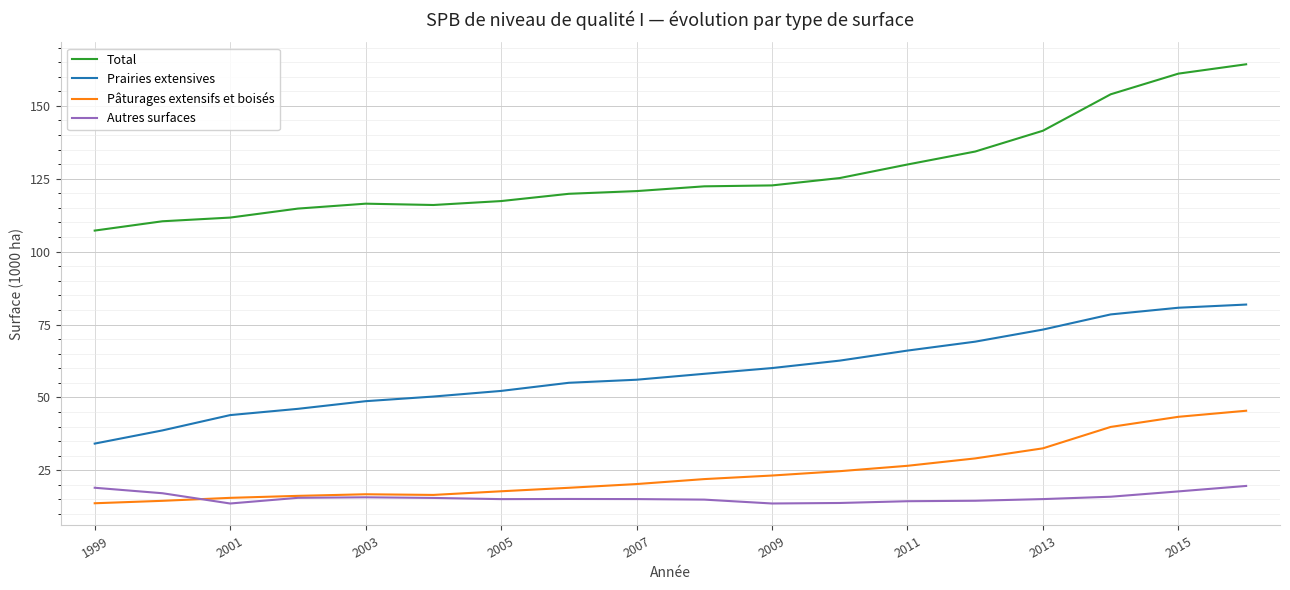

What is the maximum value for Prairies extensives?

81.8